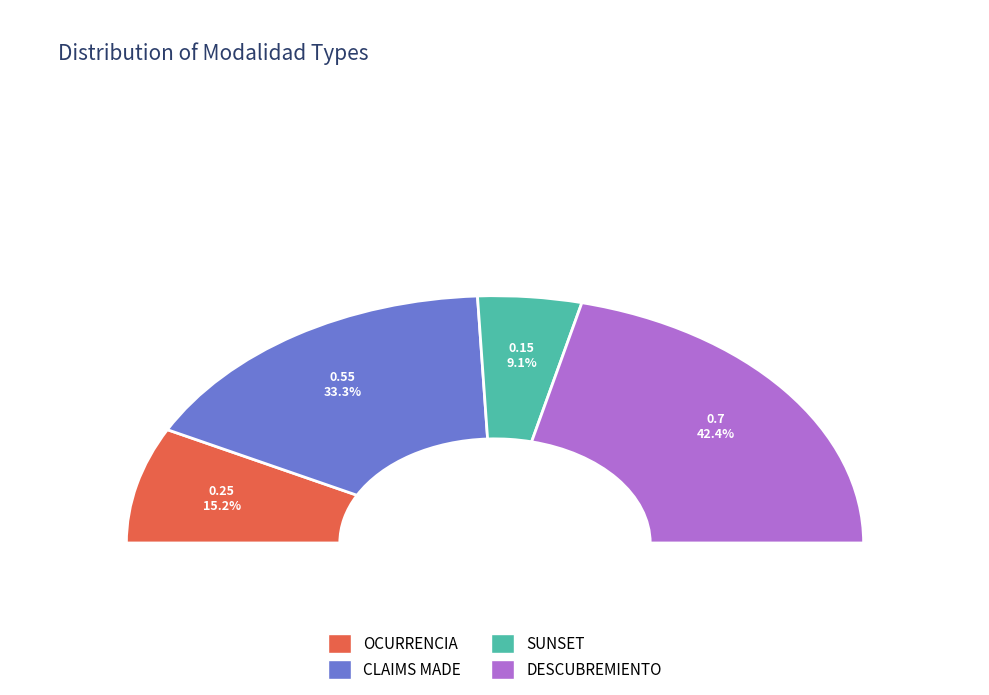

Rank the categories by value from lowest to highest.

SUNSET, OCURRENCIA, CLAIMS MADE, DESCUBREMIENTO